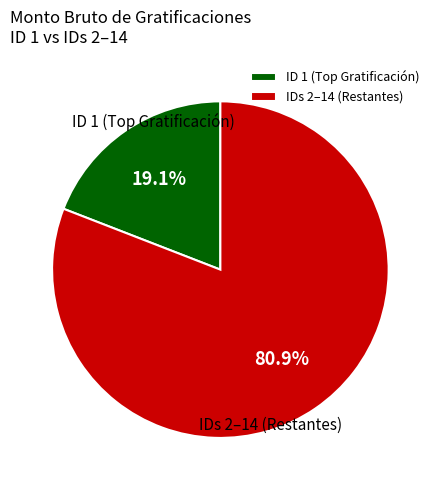

Is there any slice that represents more than half of the pie?

Yes